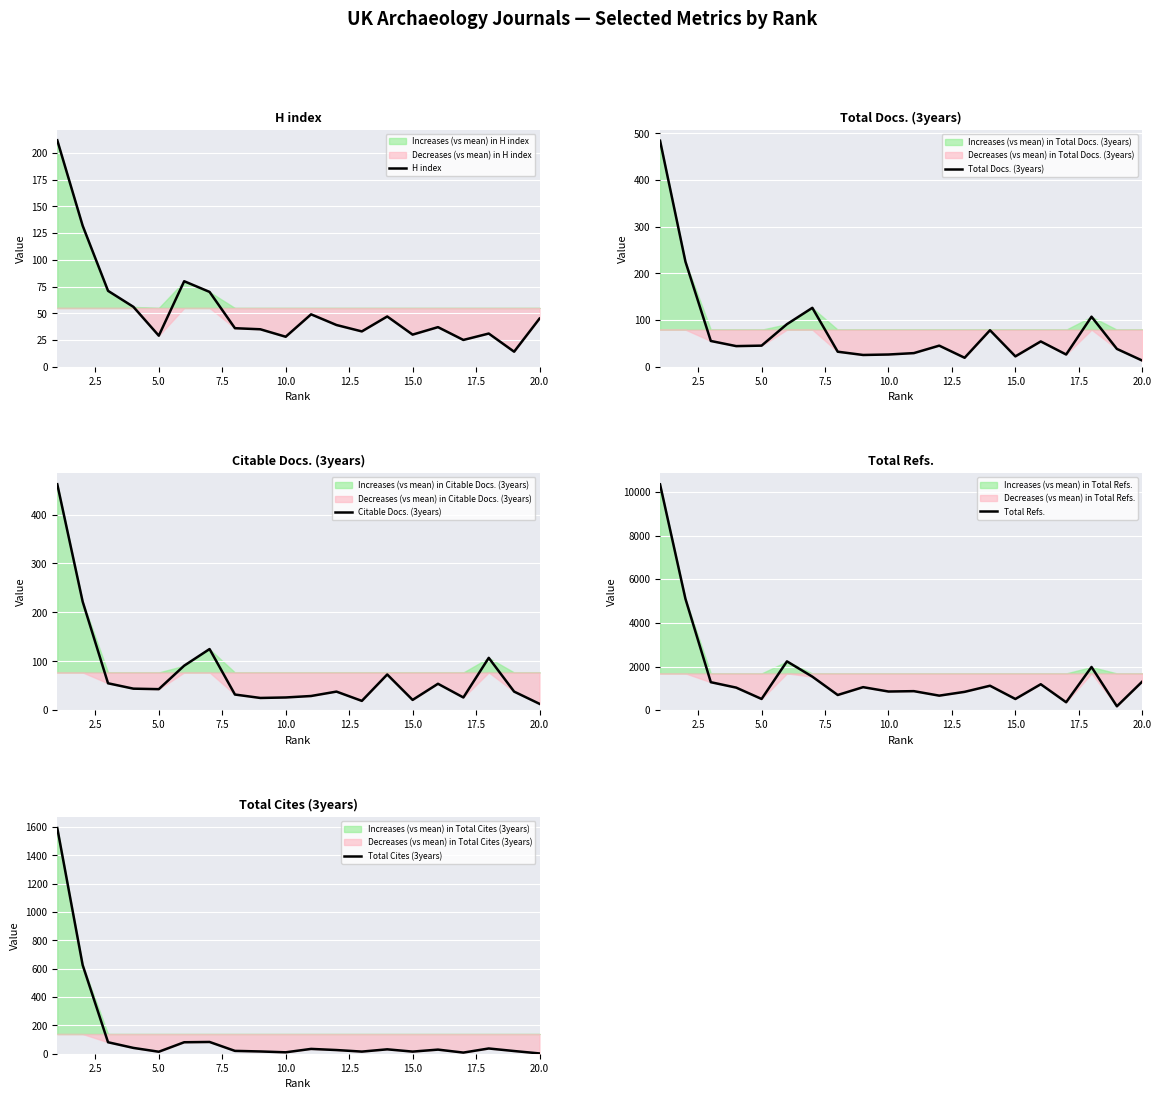

True or false: Total Cites (3years) has a value of 1091 at 2.5.

False